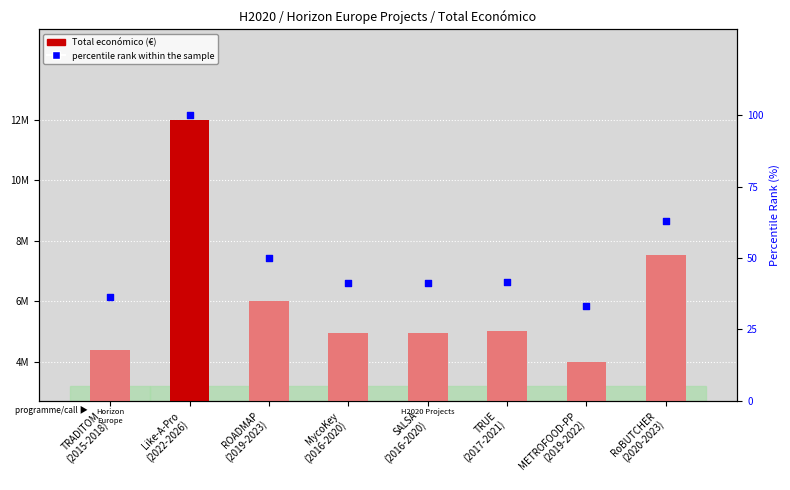

Which series contains the lowest Y value?

percentile rank within the sample